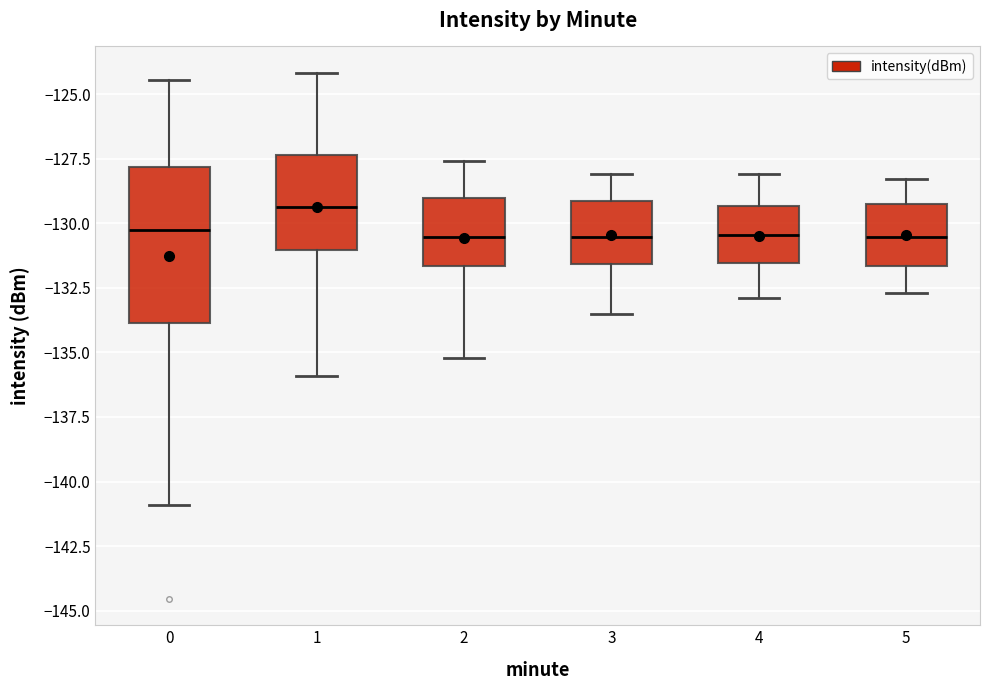

Where is the upper edge of the box at x = 1 on the y-axis? The values are not printed on the chart, so give them approximately, as read against the axis.

-127.5